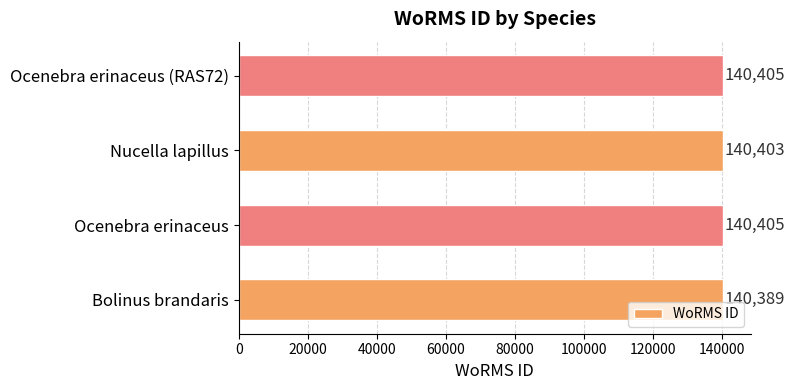

Reading bottom to top, extract all data points from this chart.

Bolinus brandaris=140389	Ocenebra erinaceus=140405	Nucella lapillus=140403	Ocenebra erinaceus (RAS72)=140405